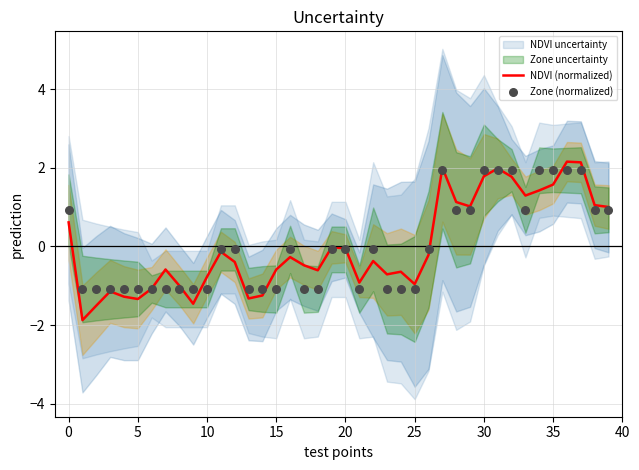

The NDVI (normalized) series shows -0.4 at 10. True or false?

False